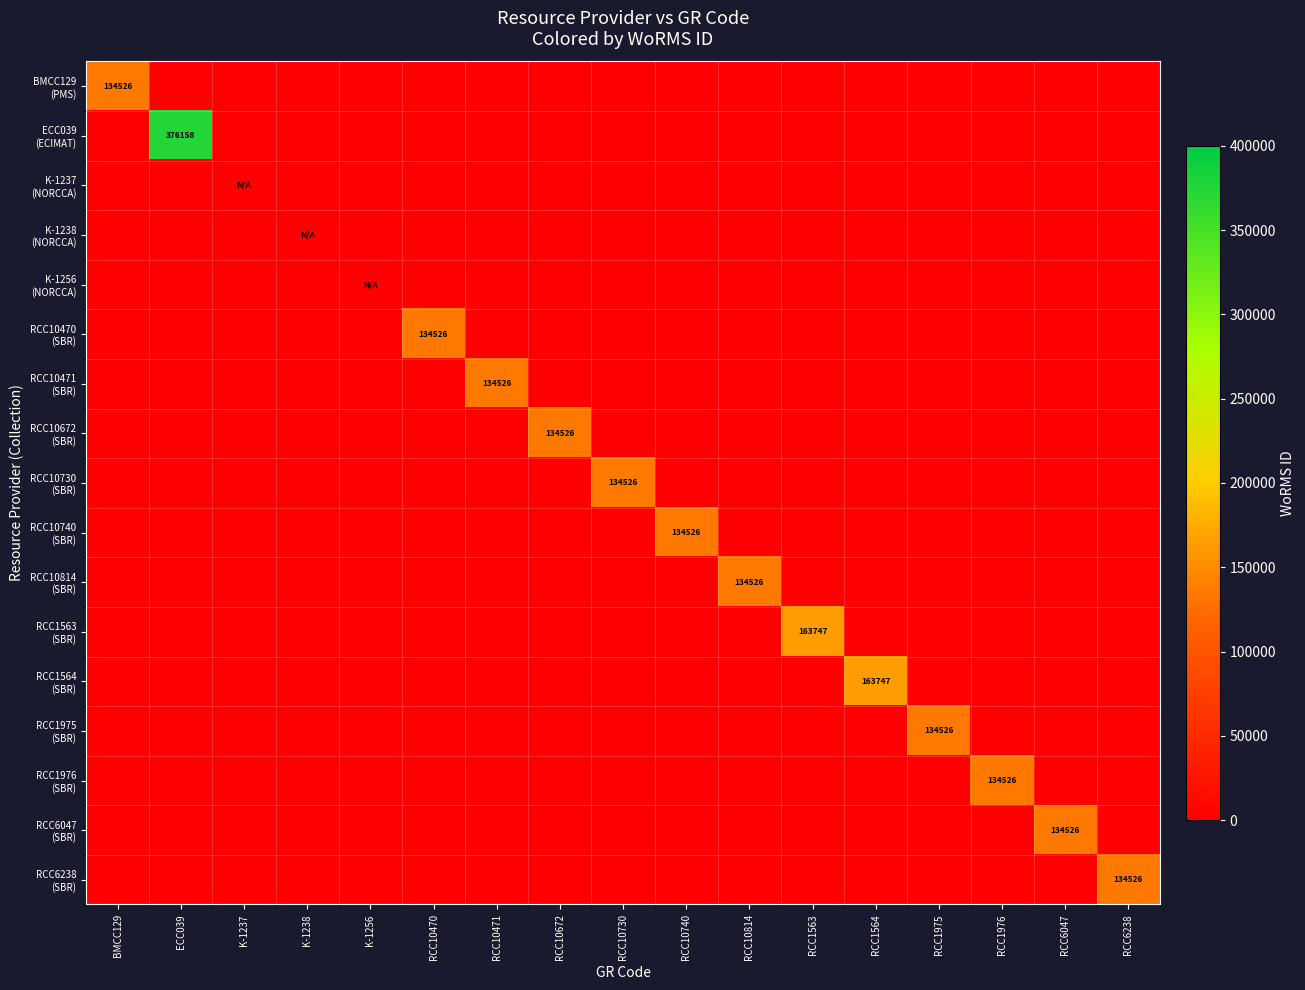

Which series has the widest spread of values?

ECC039 (ECIMAT)